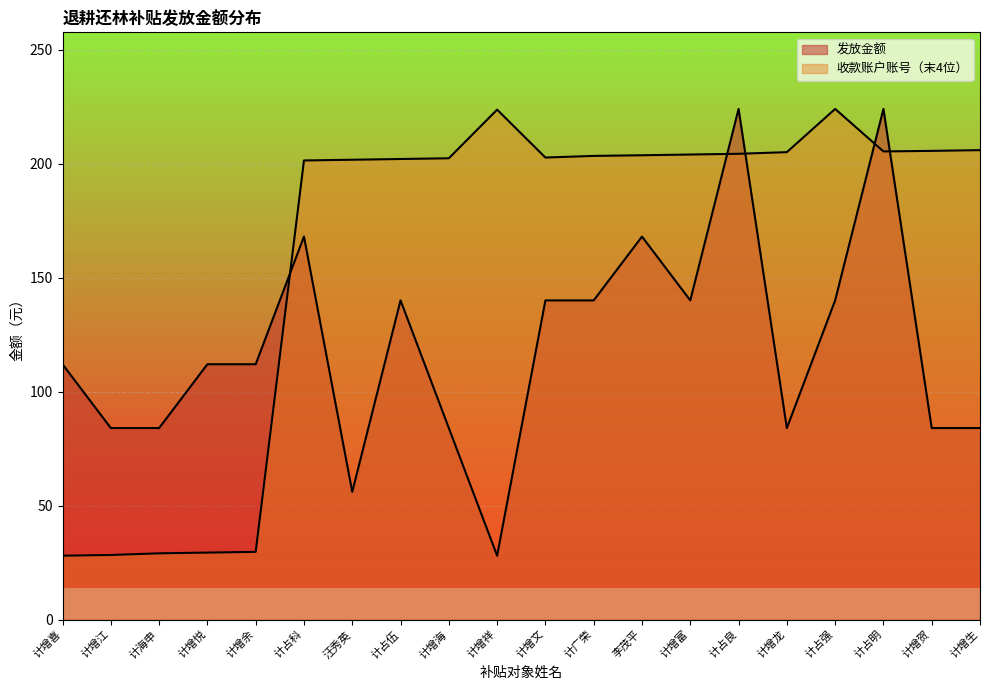

What position from the left is 汪秀英?

7